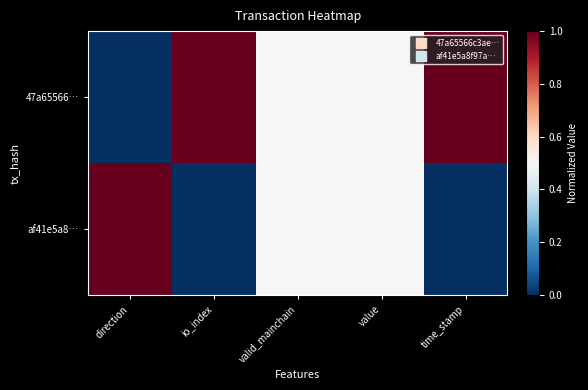

Which label corresponds to the smallest value in the chart?

direction